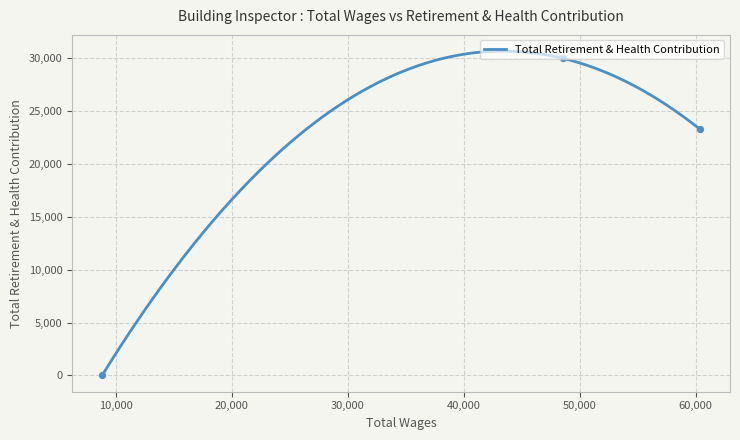

Which has a higher value, 8801.0 or 60390.0?

60390.0